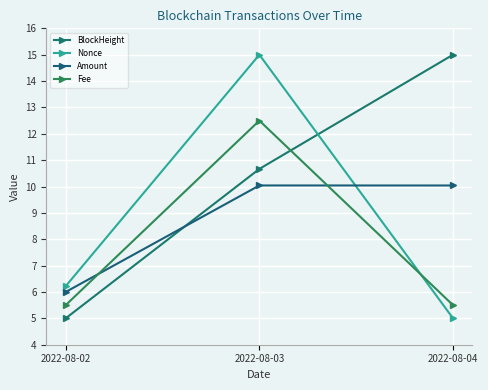

At which category does the chart reach its minimum across all series?

2022-08-02